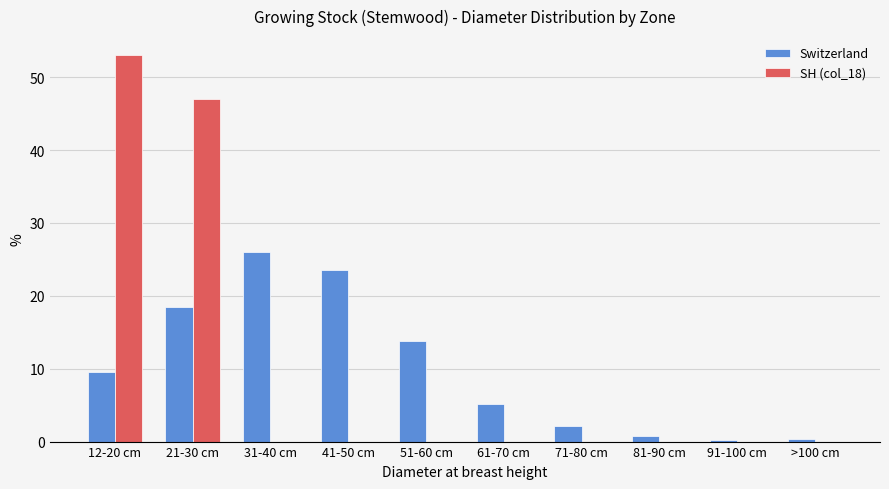

What is the total value across all series at 41-50 cm?

23.6